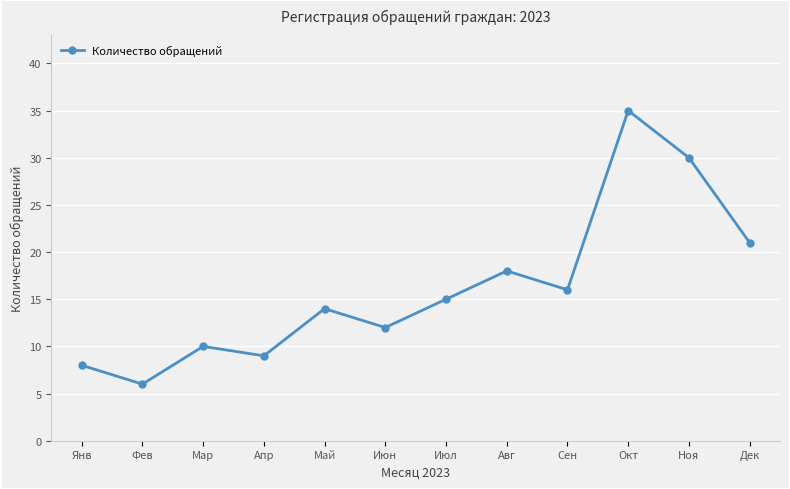

Which category has the lowest value across all series?

Фев